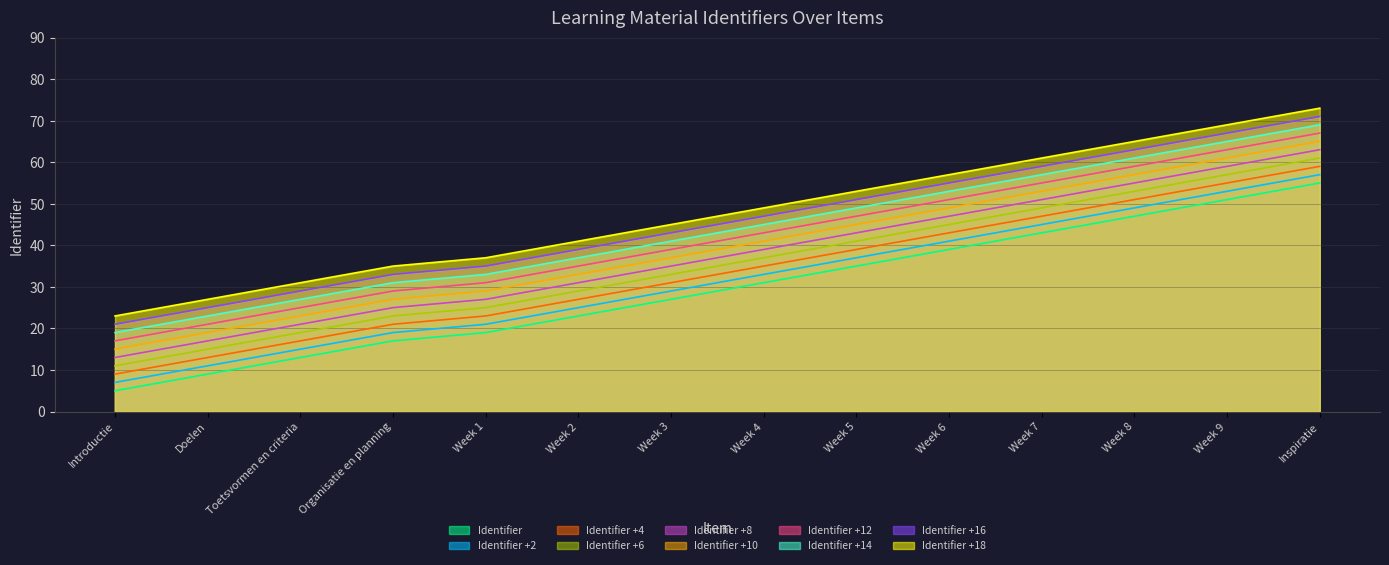

How many distinct data groups are displayed?

10